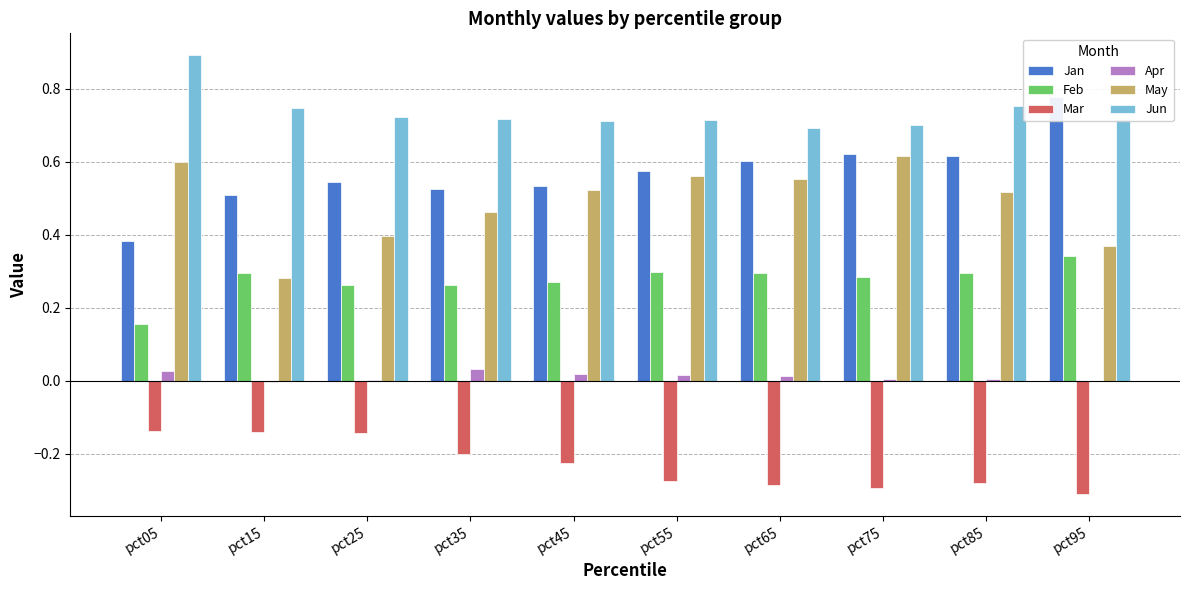

What are all the series names shown in the legend?

Jan, Feb, Mar, Apr, May, Jun